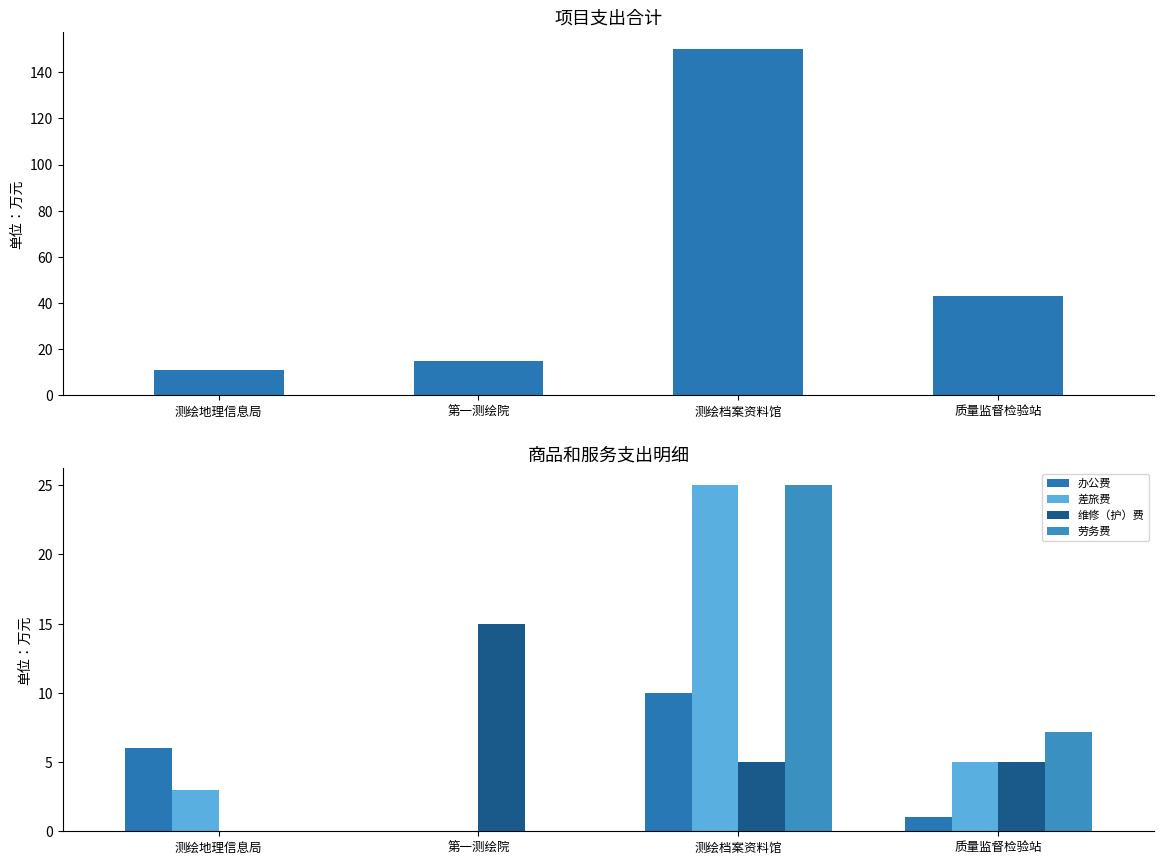

The 项目支出合计 series shows 43.0 at 质量监督检验站. True or false?

True